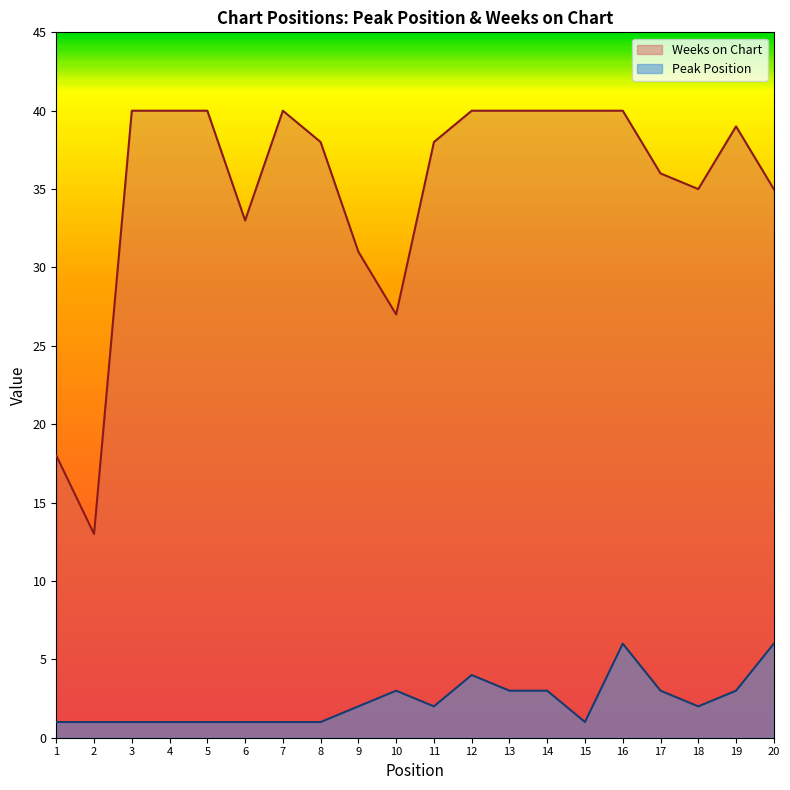

What are all the series names shown in the legend?

Weeks on Chart, Peak Position